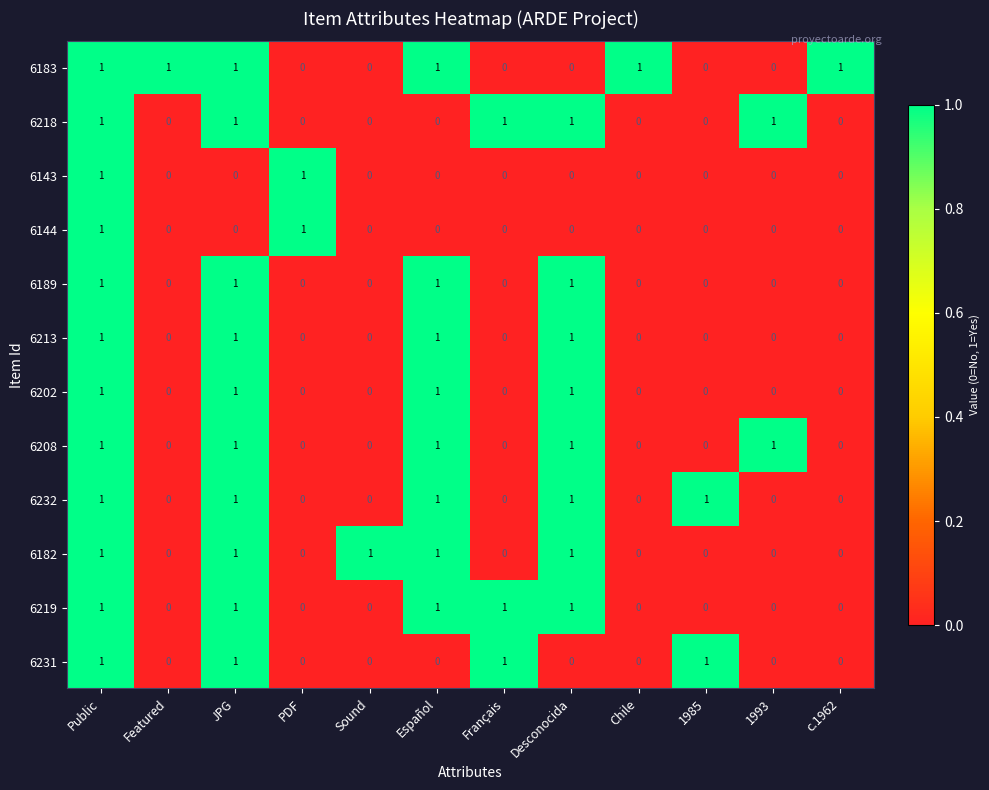

The value of 6232 at JPG is 2. True or false?

False